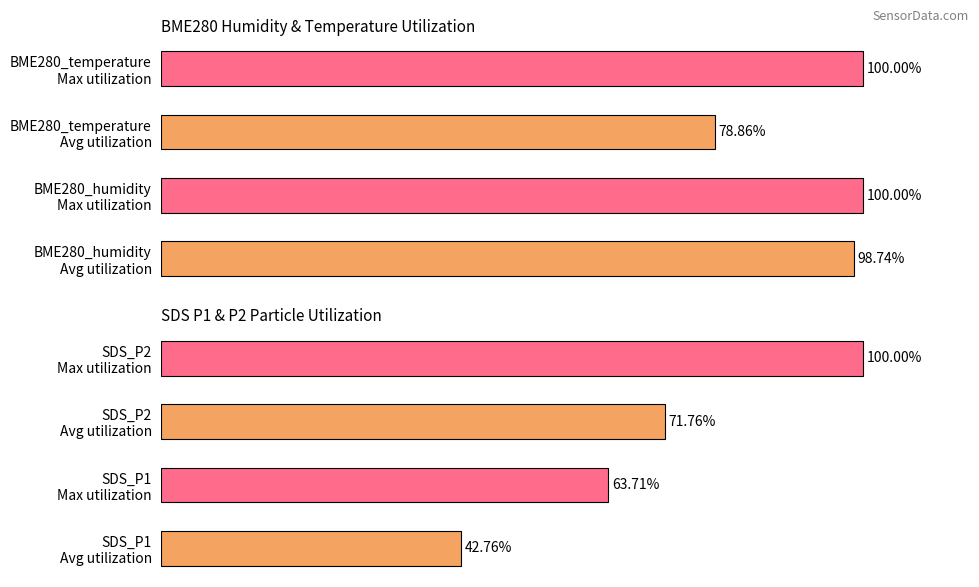

What is the highest value of the Bottom metrics series?

100.0